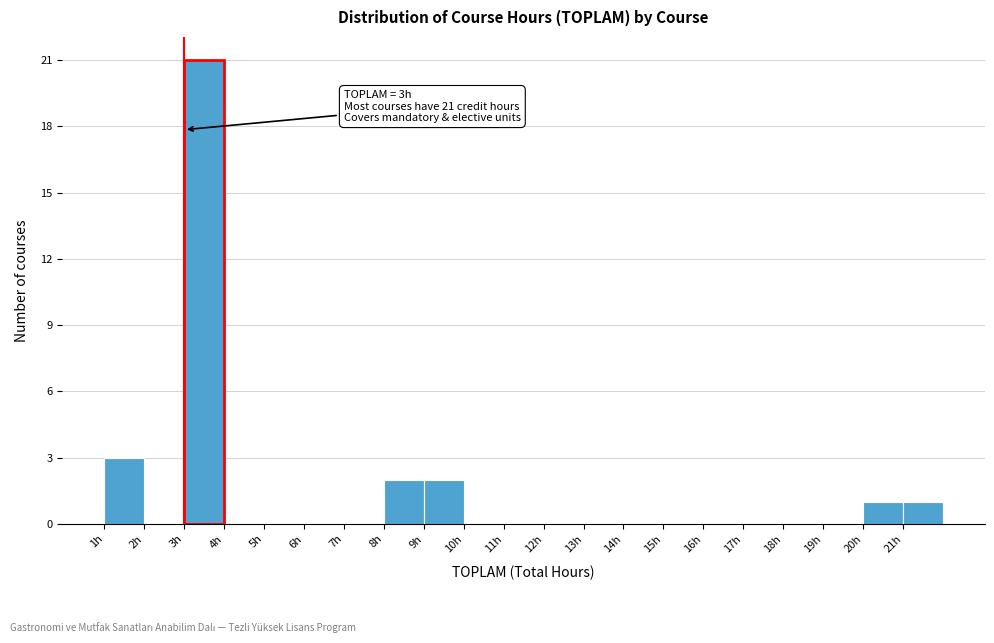

Over which range of the x-axis is the bar tallest?

3 to 4